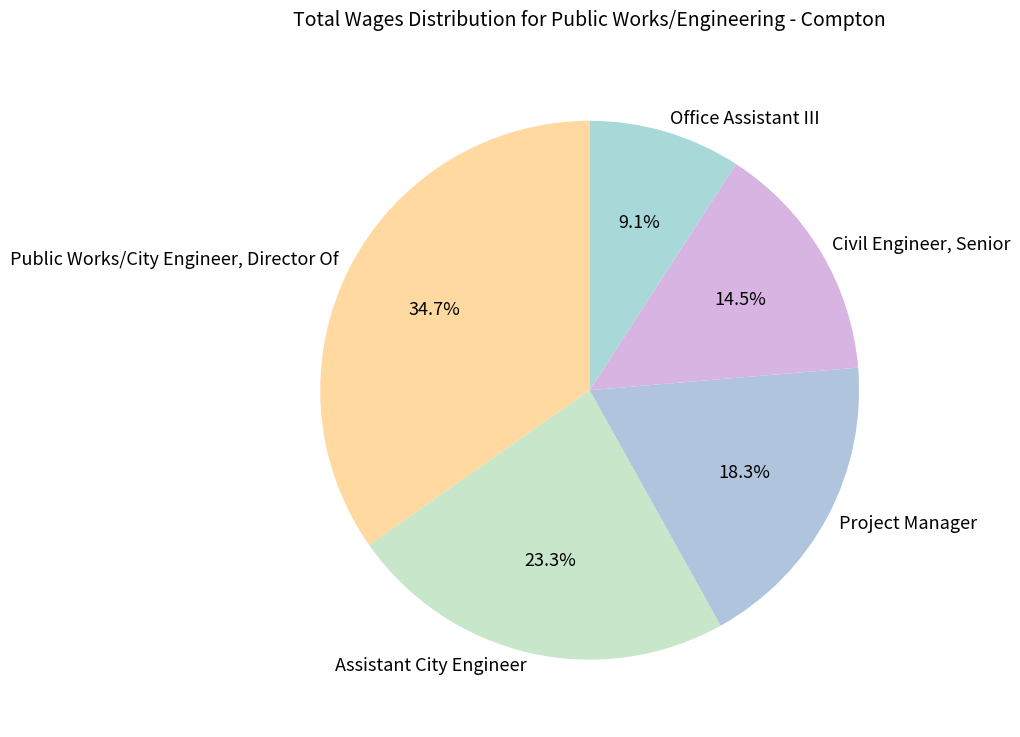

True or false: Civil Engineer, Senior accounts for 6% of the total.

False